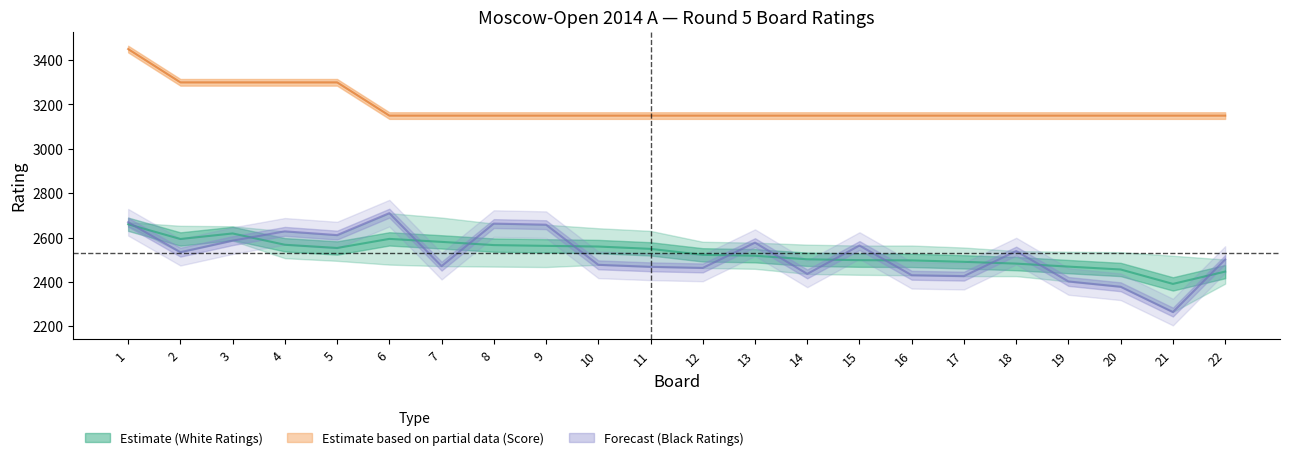

What is the sum of the Black Rating values at 17 and 11?

4894